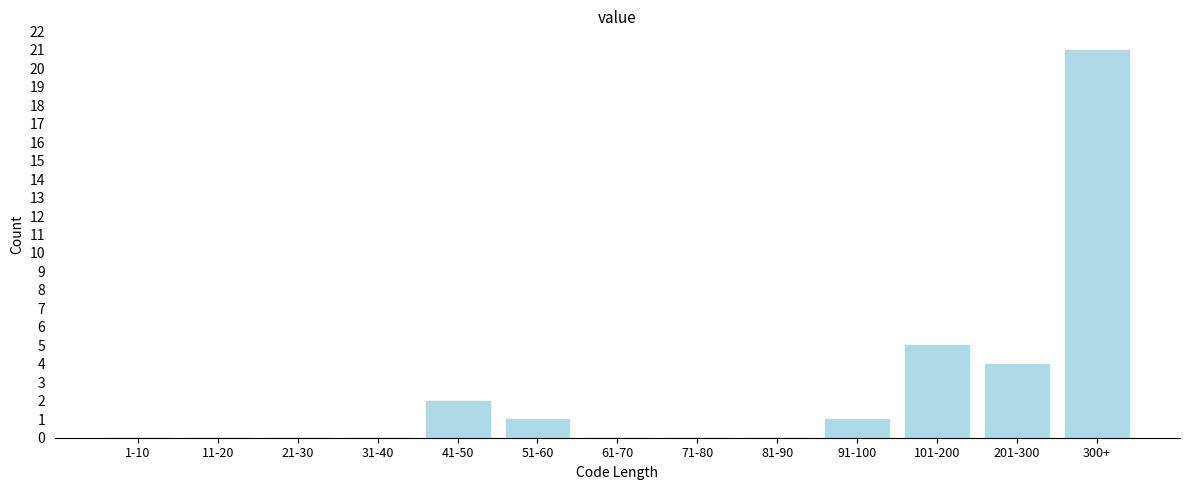

Reading left to right, what are all the values shown in this chart?

1-10=0	11-20=0	21-30=0	31-40=0	41-50=2	51-60=1	61-70=0	71-80=0	81-90=0	91-100=1	101-200=5	201-300=4	300+=21